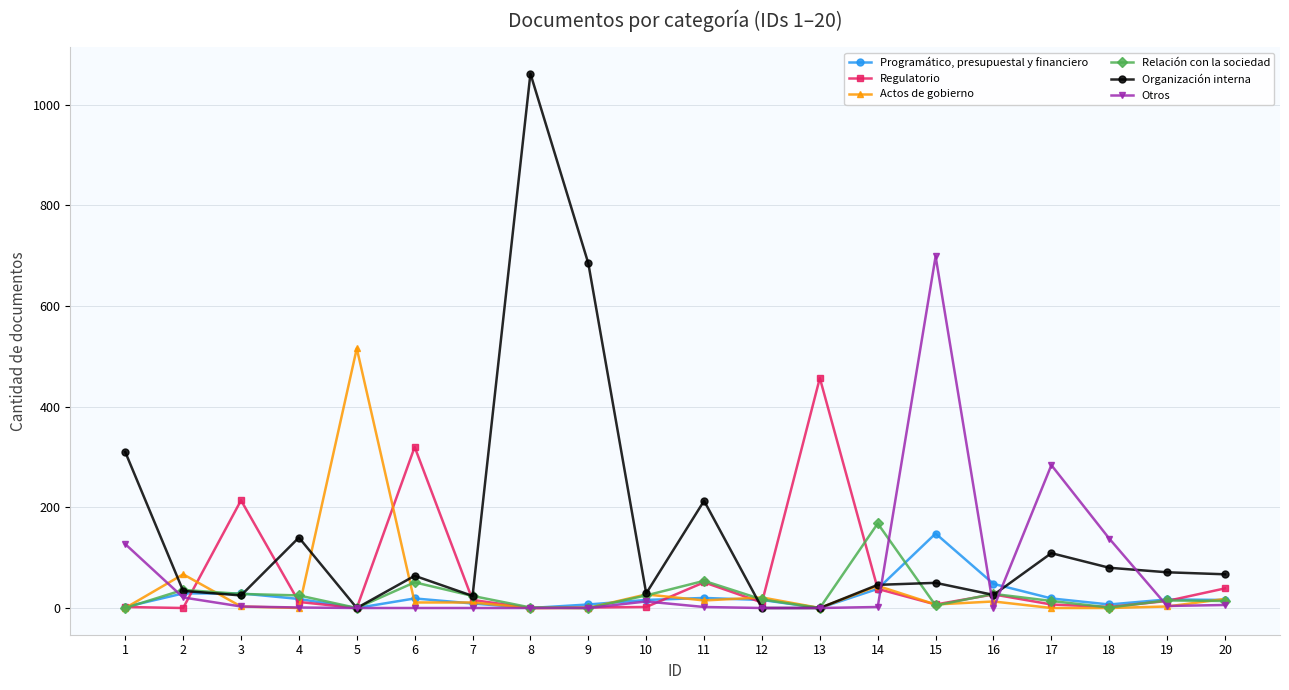

How many values in the Actos de gobierno series are below 11?

10